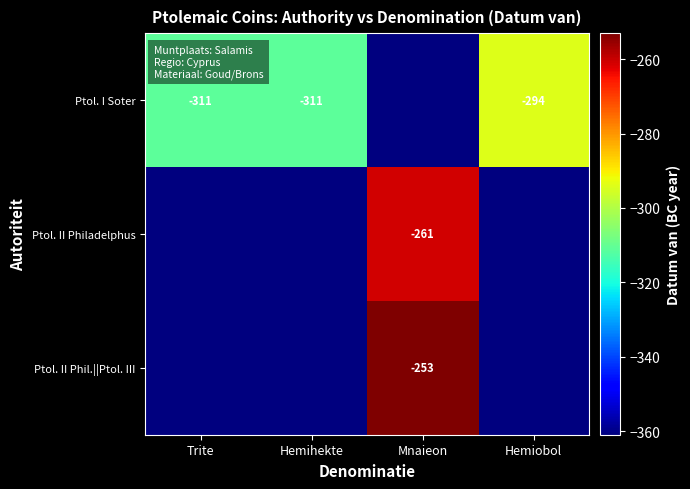

What is the difference between the highest and lowest values at Trite?

50